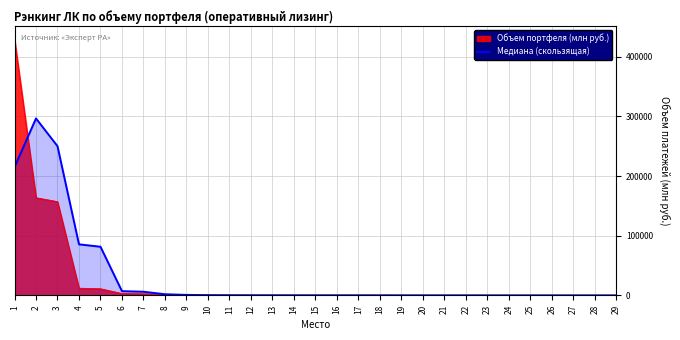

Rank the series by their maximum value, from highest to lowest.

Объем портфеля (млн руб.), Медиана (скользящая)